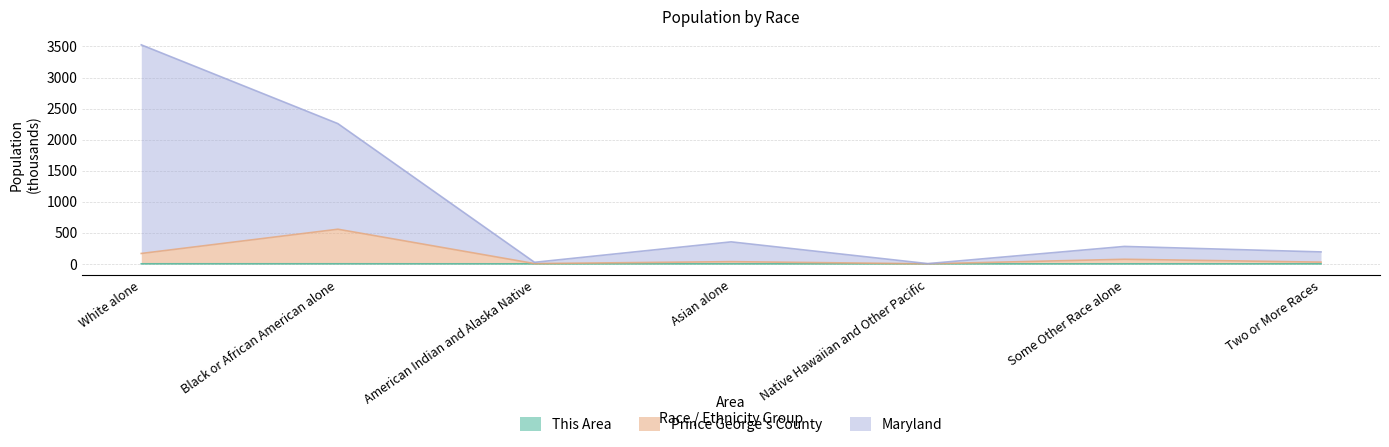

What is the minimum value for Prince George's County?

0.5